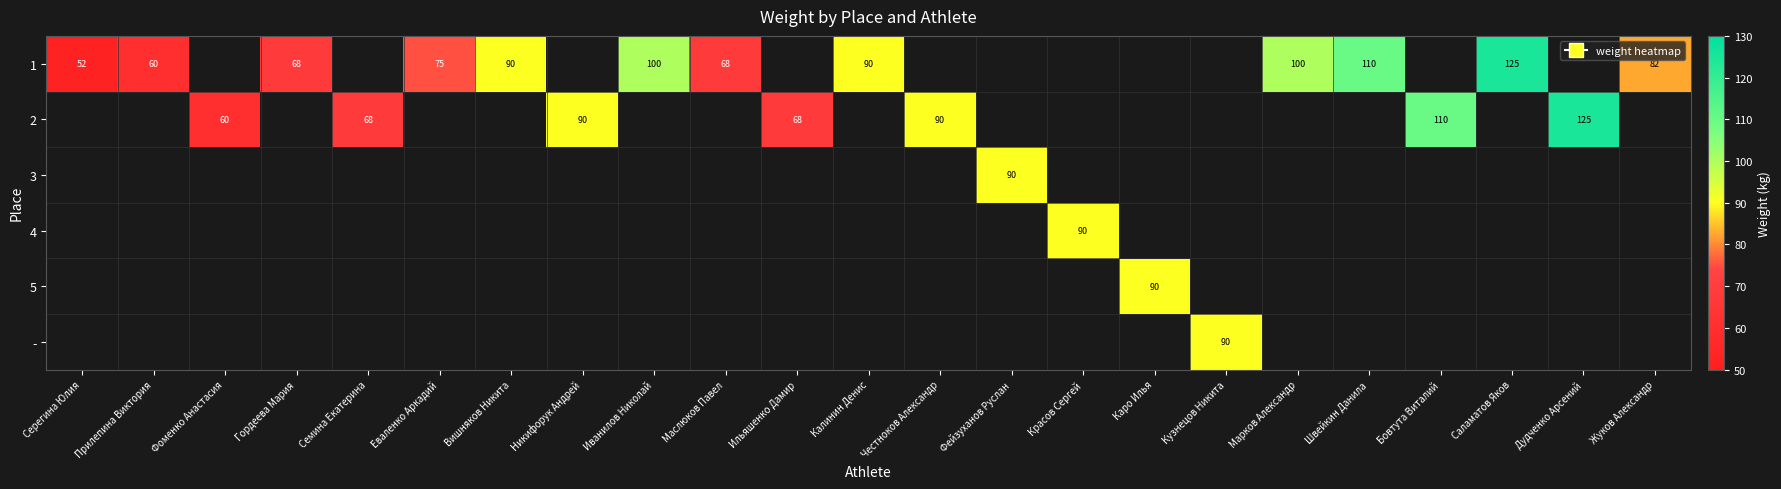

The value of 1 at Калинин Денис is 51. True or false?

False